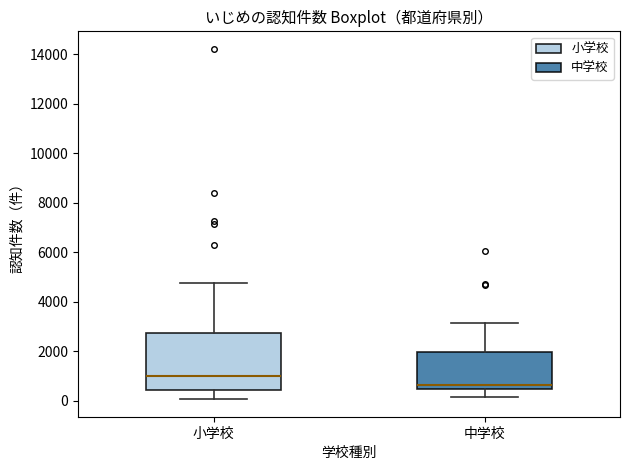

Where is the lower edge of the box for 小学校 on the y-axis? The values are not printed on the chart, so give them approximately, as read against the axis.

400